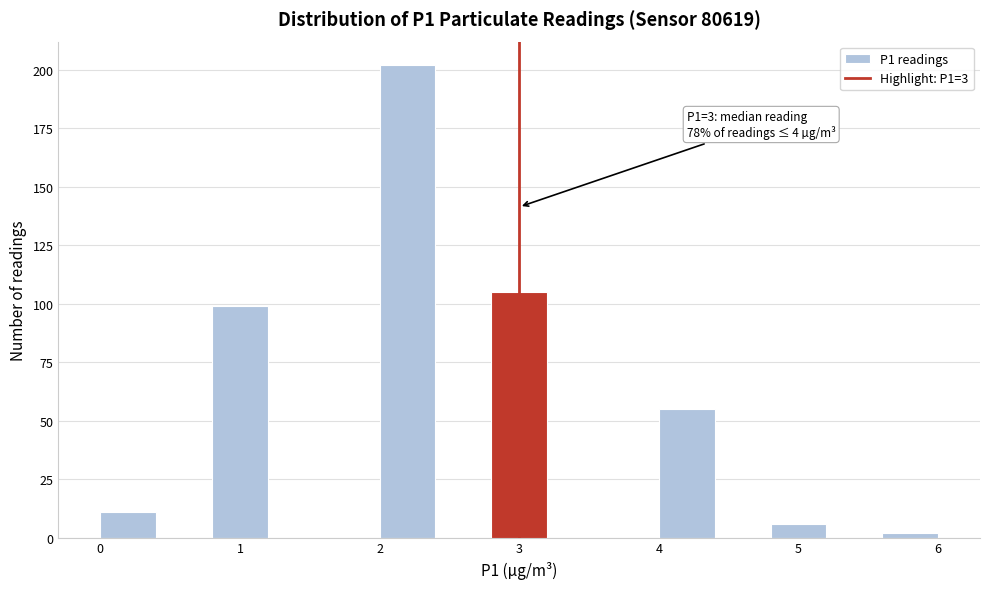

Which range on the x-axis has the tallest bar?

2.0 to 2.4